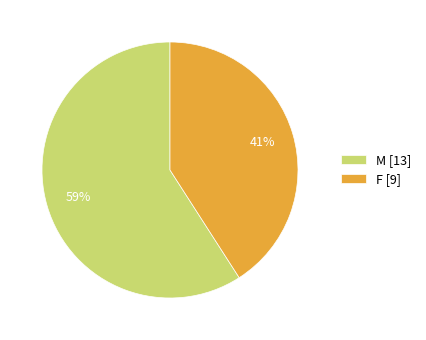

Is the sum of M and F greater than half?

Yes